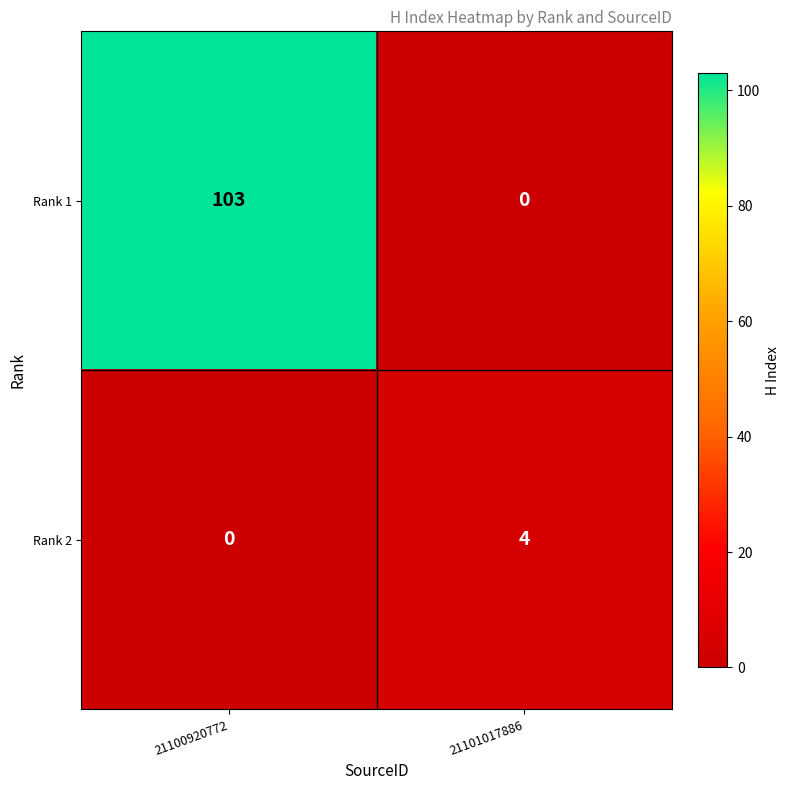

How many data points does each series have?

2